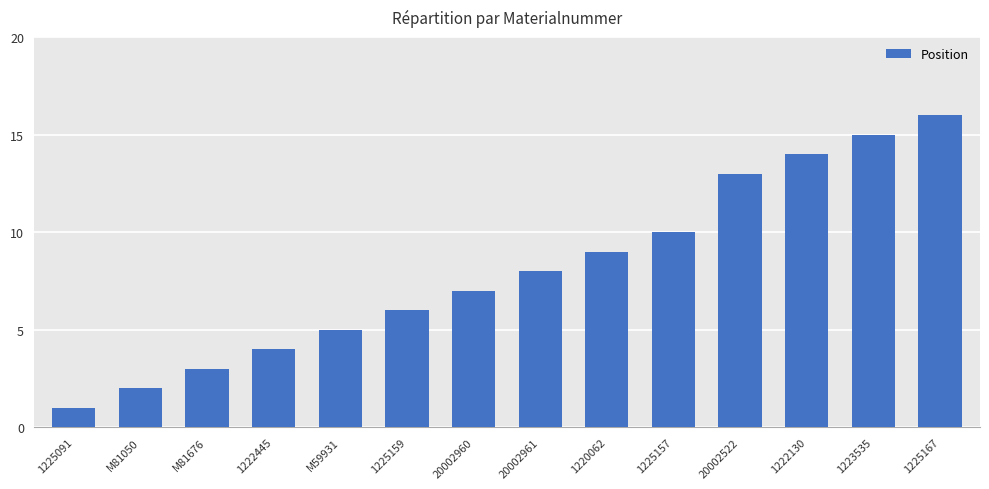

What is the sum of the values at M81050 and 20002960?

9